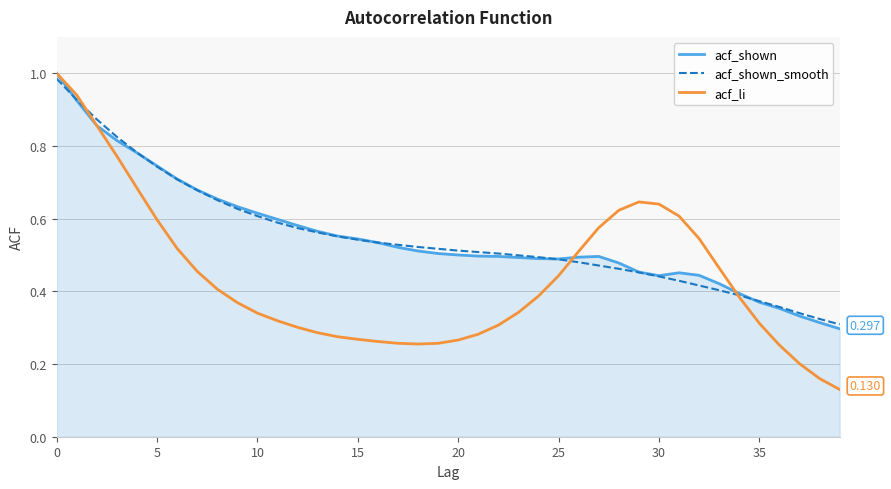

How many intersections are there between acf_shown_smooth and acf_li?

3